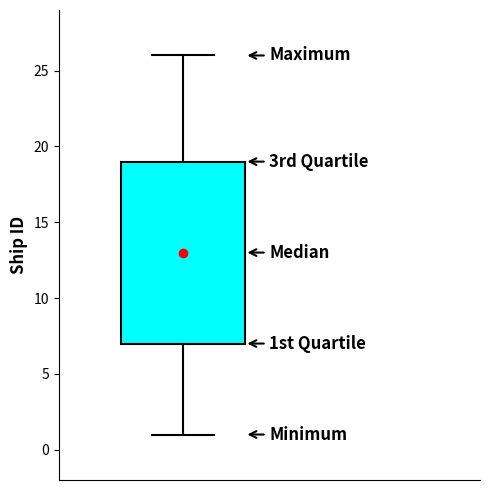

Where does the median line of the box sit on the y-axis? The values are not printed on the chart, so give them approximately, as read against the axis.

13